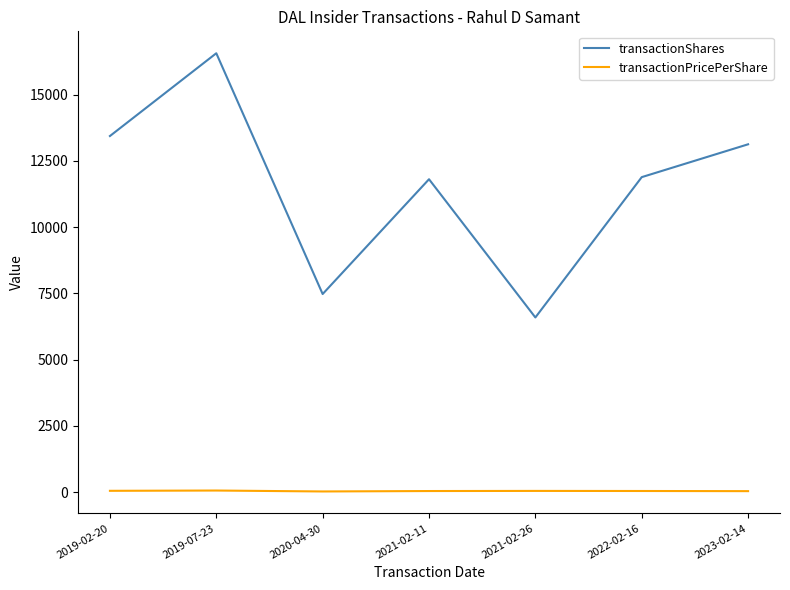

List the series in order of their overall mean, highest first.

transactionShares, transactionPricePerShare